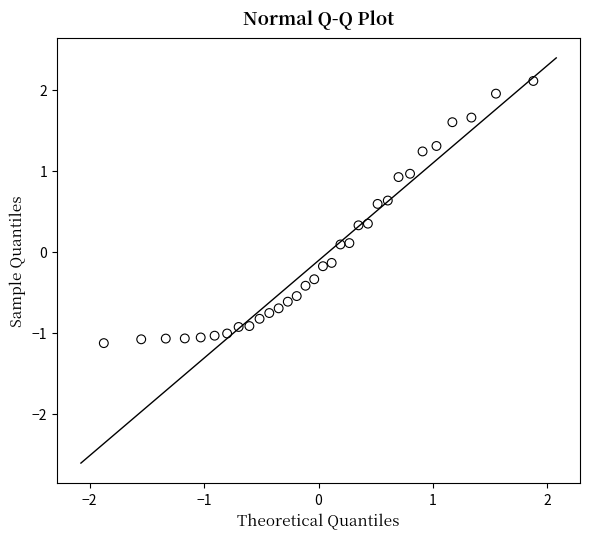

What is the range of X values (max minus min)?

3.8